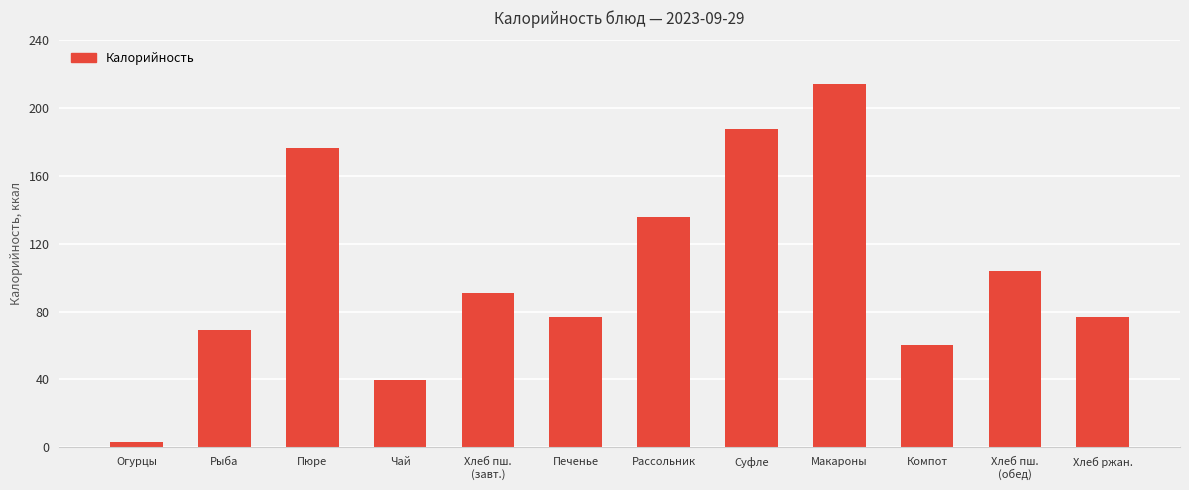

How many values are below 91?

6